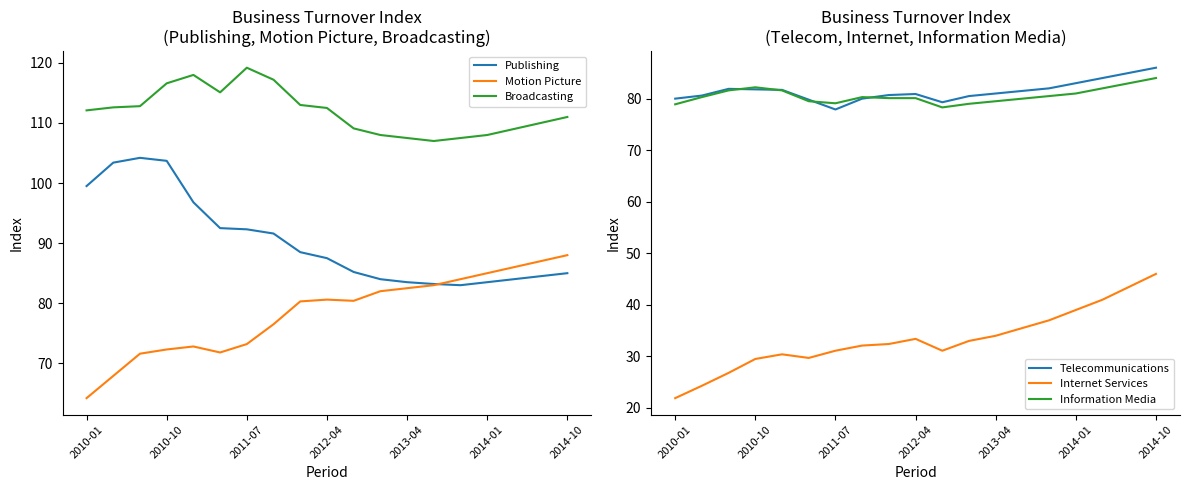

Is it true that Broadcasting equals 72.3 at 16?

False